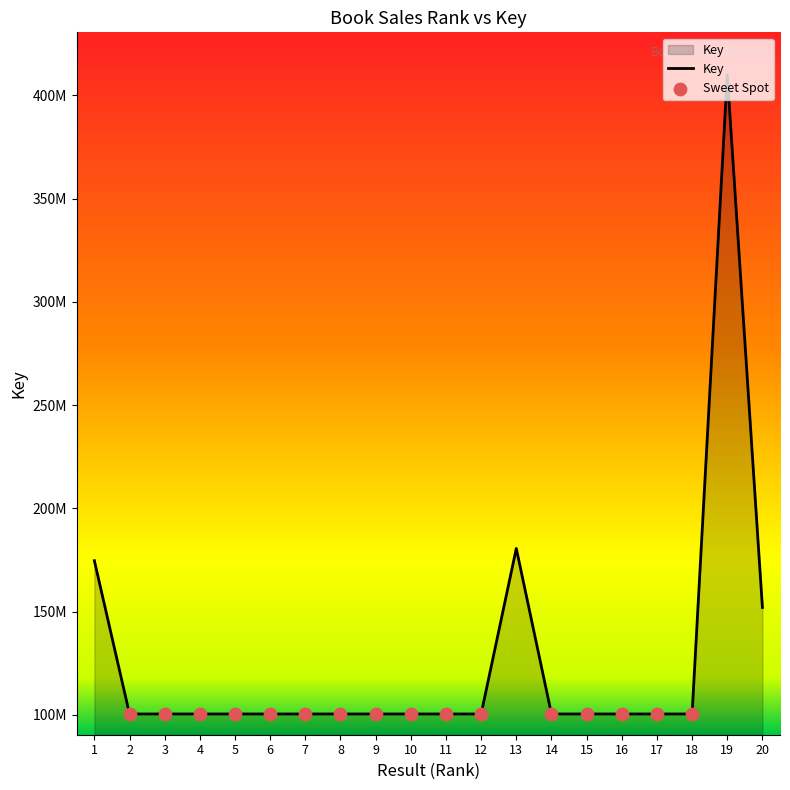

Which has a higher value, 14 or 2?

2